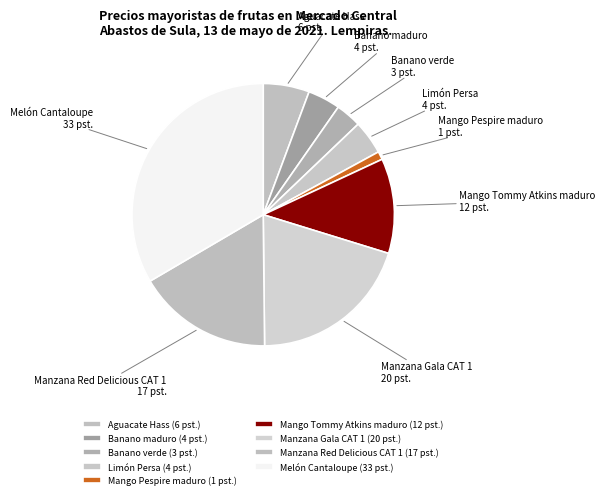

The Aguacate Hass slice represents 6% of the pie. True or false?

True